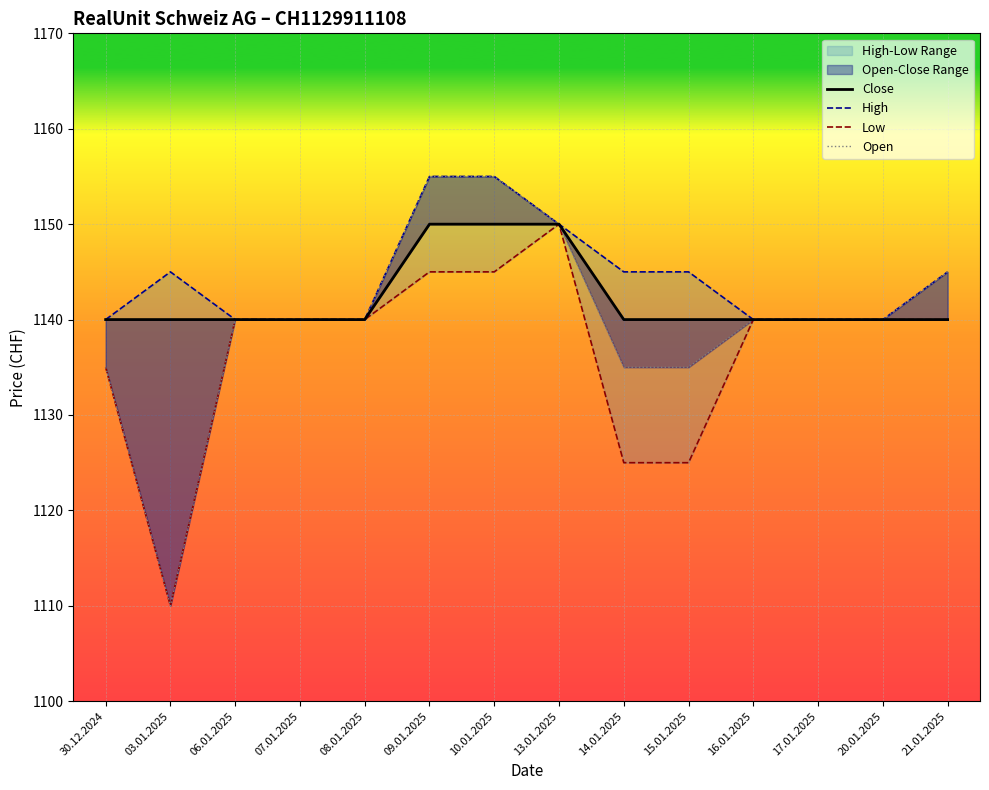

At how many categories does at least one series exceed 1139?

14